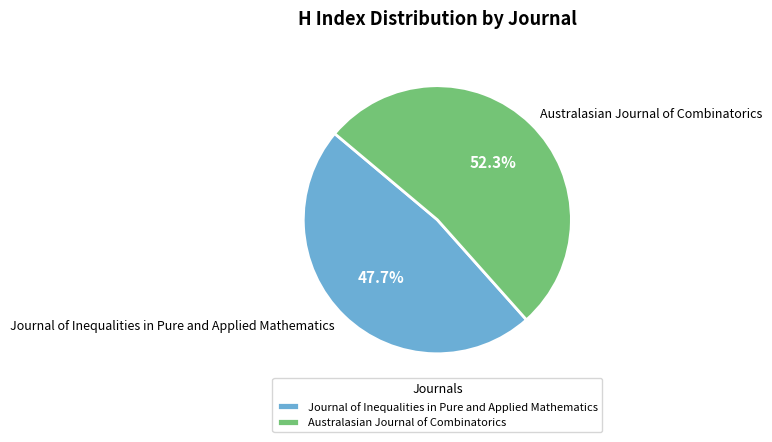

To the nearest percent, what percentage of the pie is Journal of Inequalities in Pure and Applied Mathematics?

48%